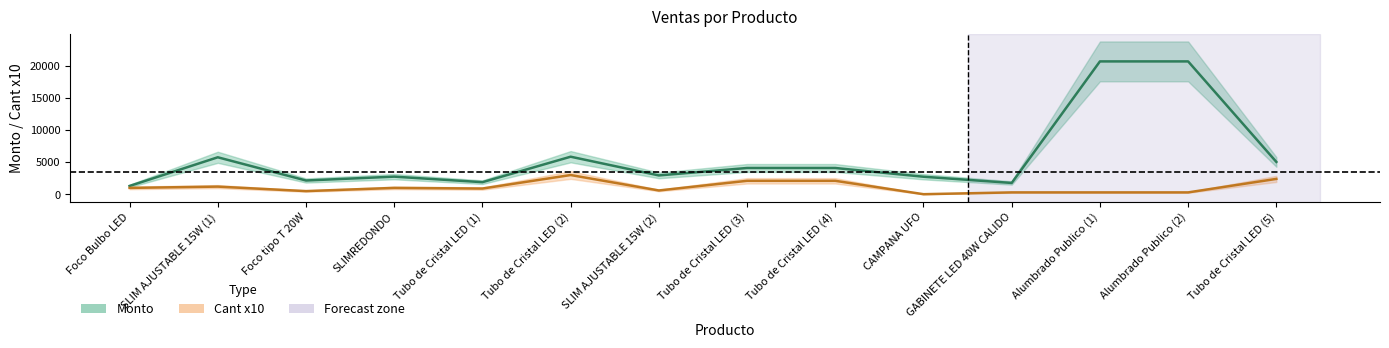

What is the sum of all Monto values?

81717